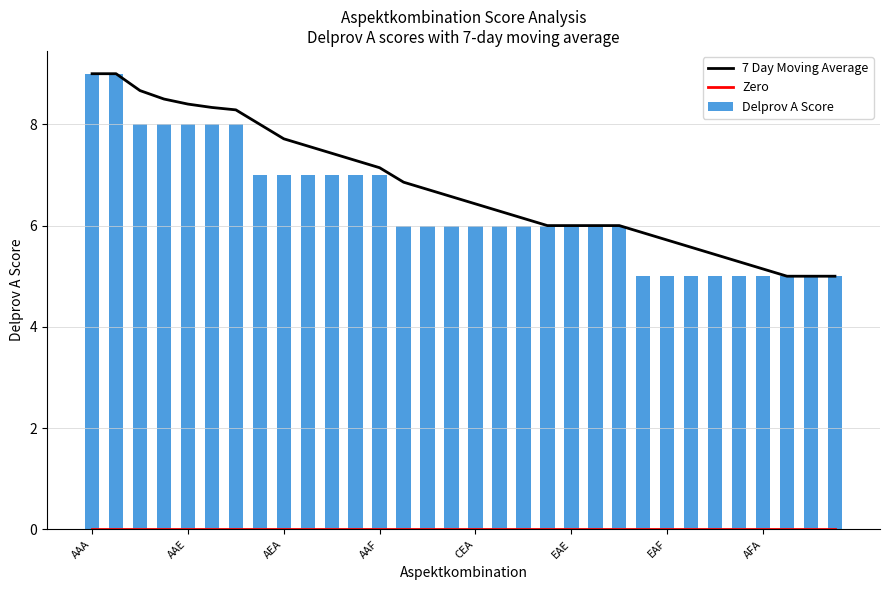

Does the chart contain stacked bars?

No